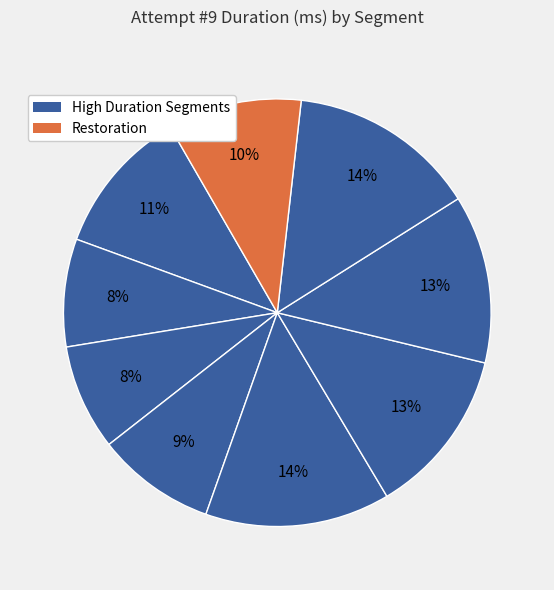

How many segments does this pie chart have?

9